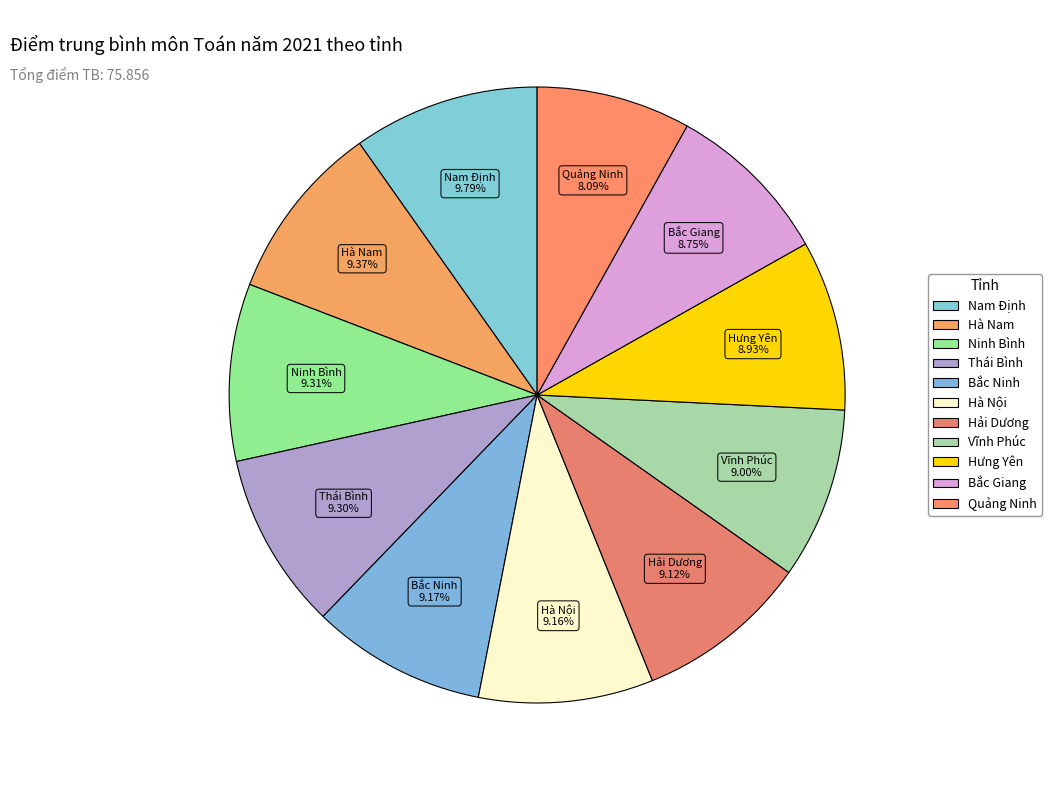

Which slice is the smallest?

Quảng Ninh